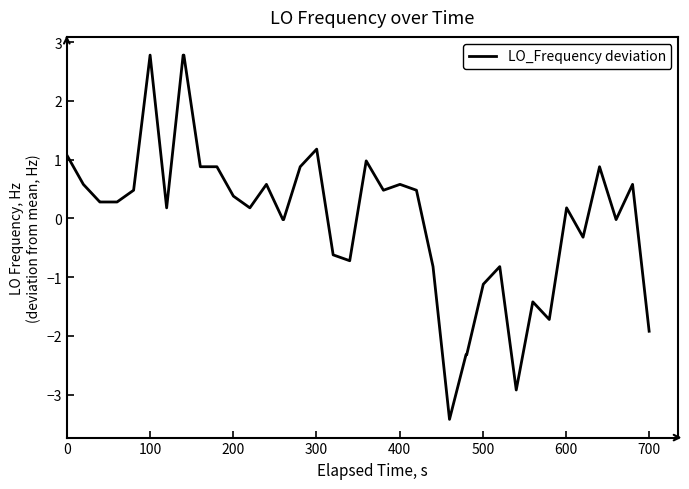

What is the smallest value displayed?

-3.4